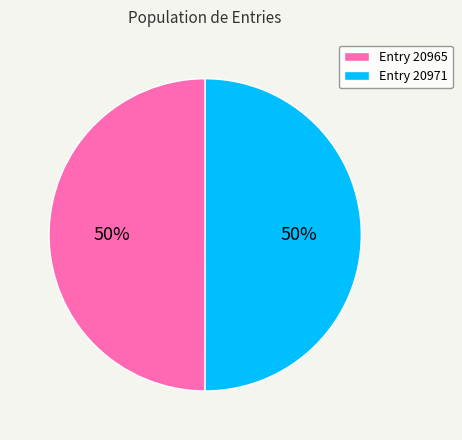

To the nearest percent, what percentage of the pie is Entry 20971?

50%